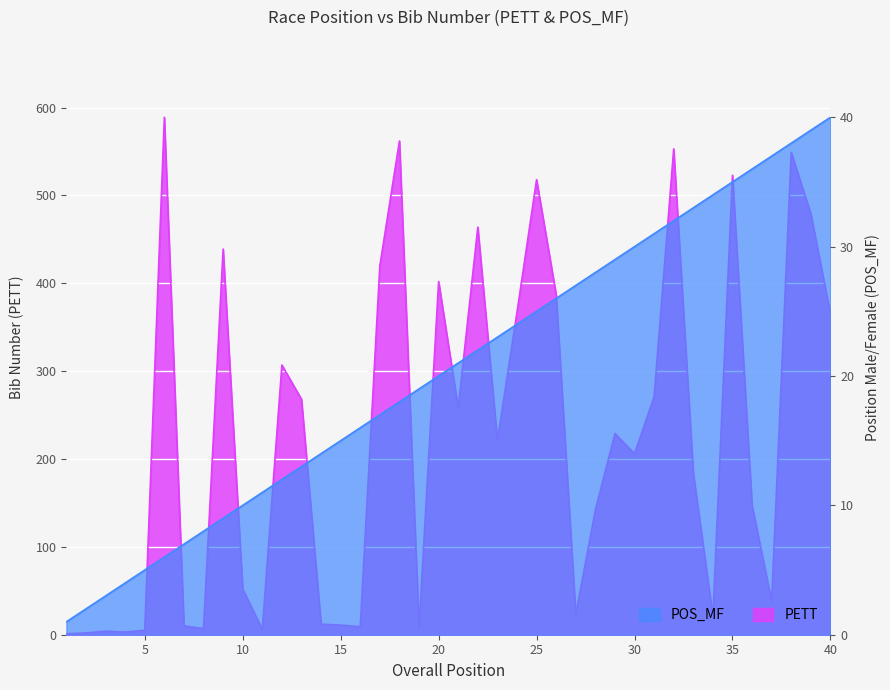

At which label does PETT first exceed 221?

6